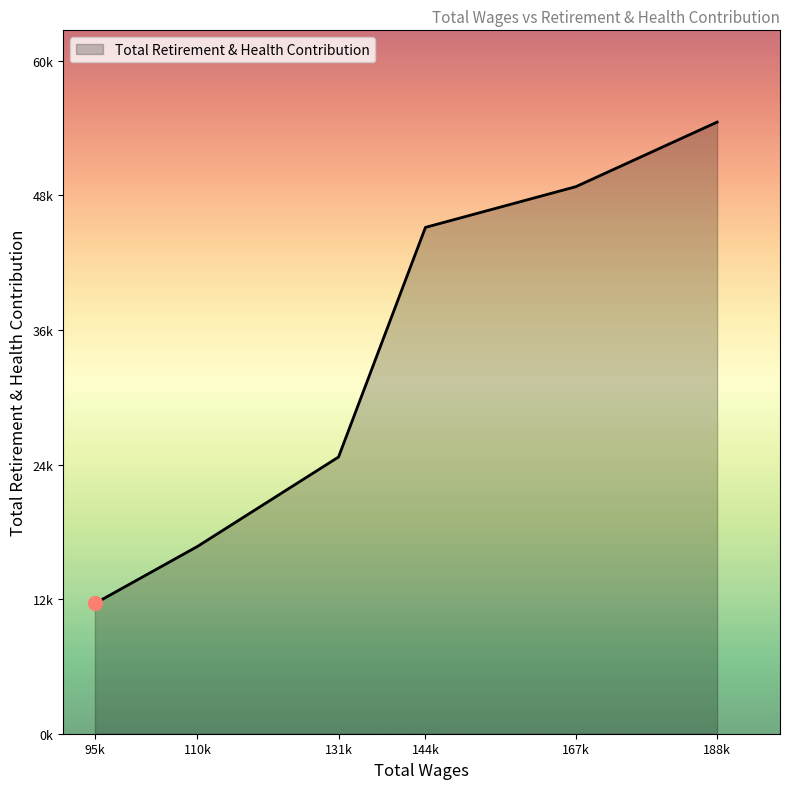

Does the chart display data point markers on the line(s)?

No